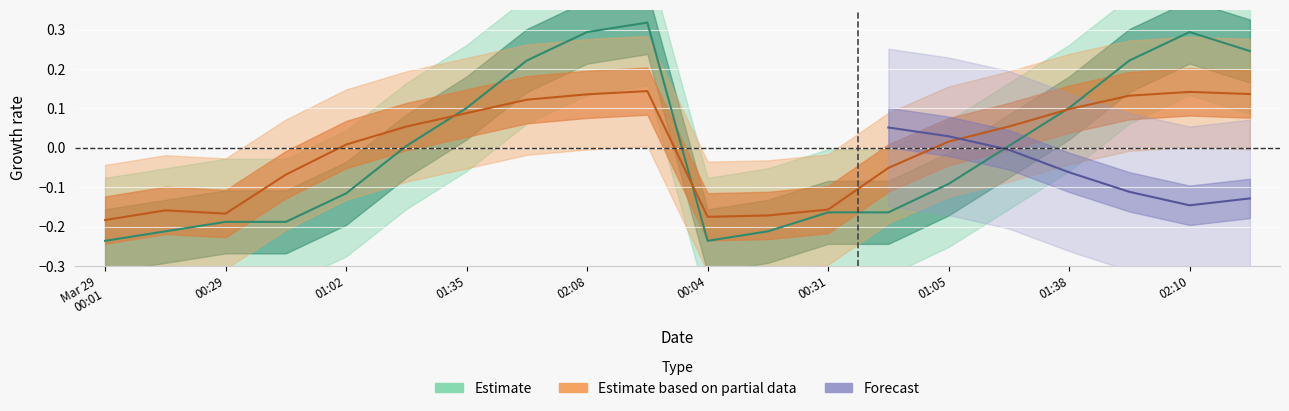

Which category has the highest value across all series?

02:13